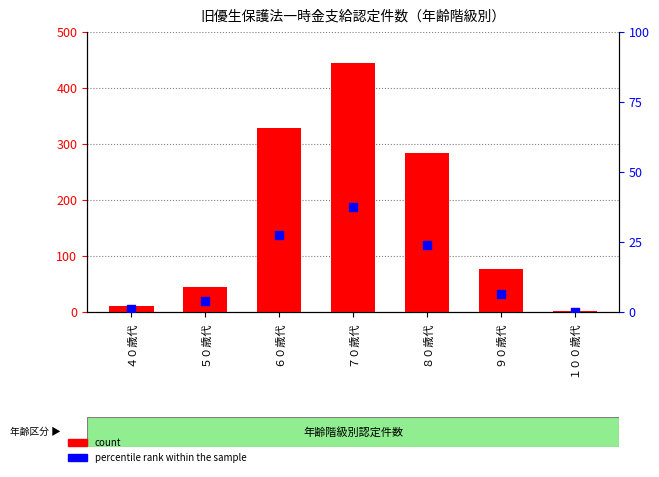

At how many categories does at least one series exceed 237?

3